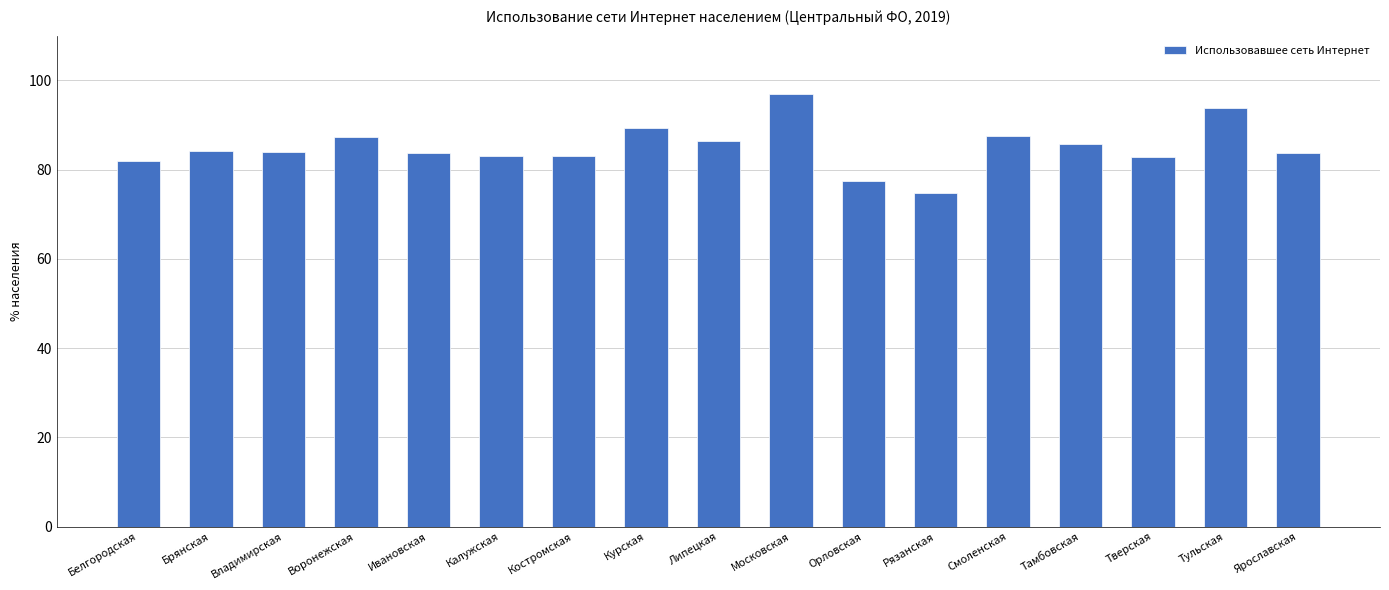

What is the sum of the values at Ярославская and Владимирская?

167.5